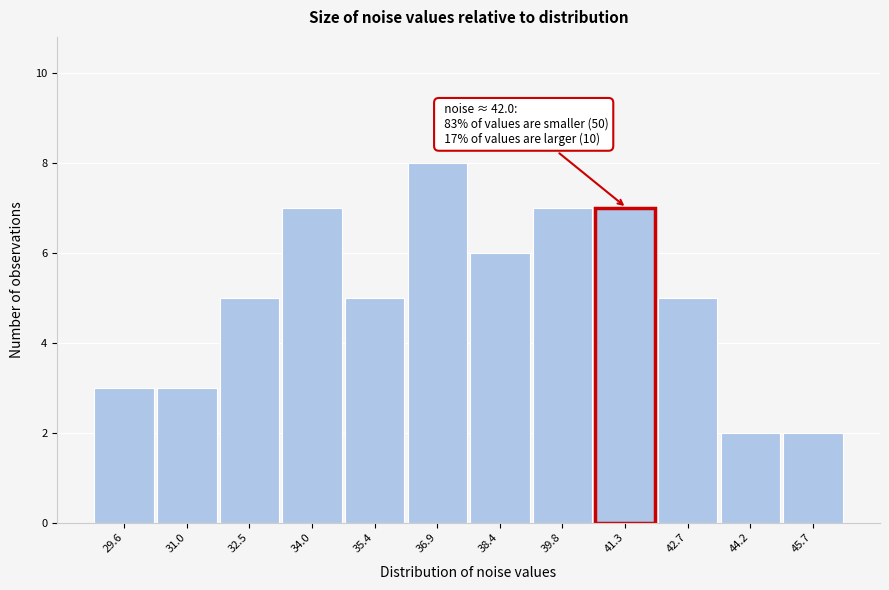

Over which range of the x-axis is the bar tallest?

36.2 to 37.6